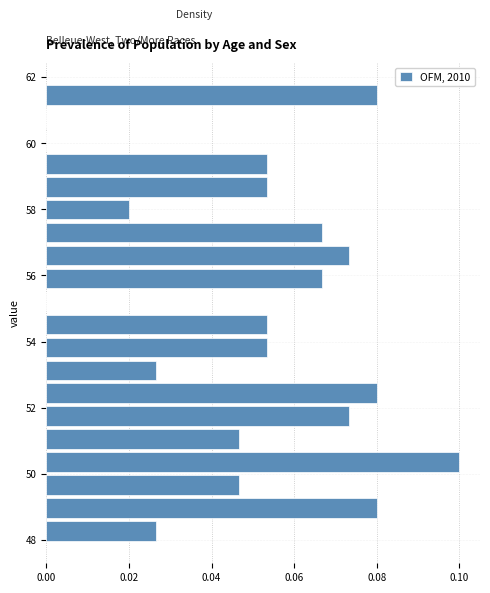

Around what value on the y-axis is the longest bar? Give the approximate position of its centre, as read against the axis.

50.4